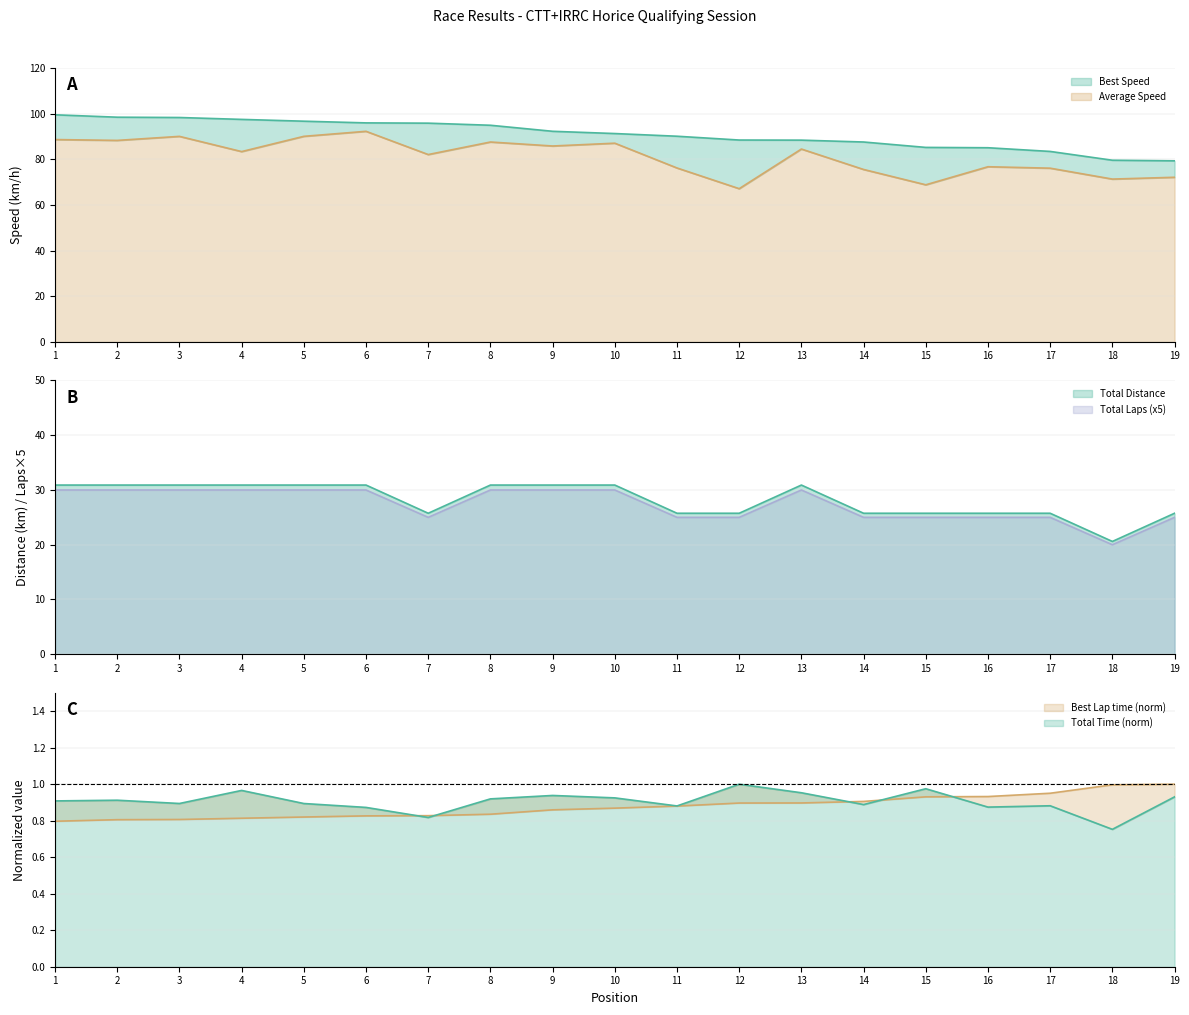

How many lines are shown in the chart?

6